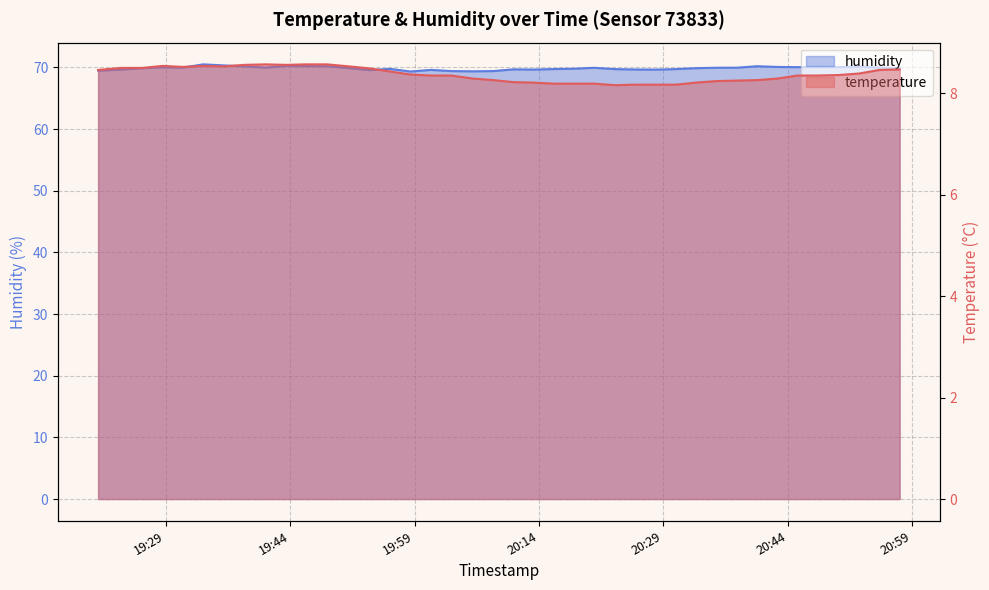

What is the highest value of the temperature series?

8.6